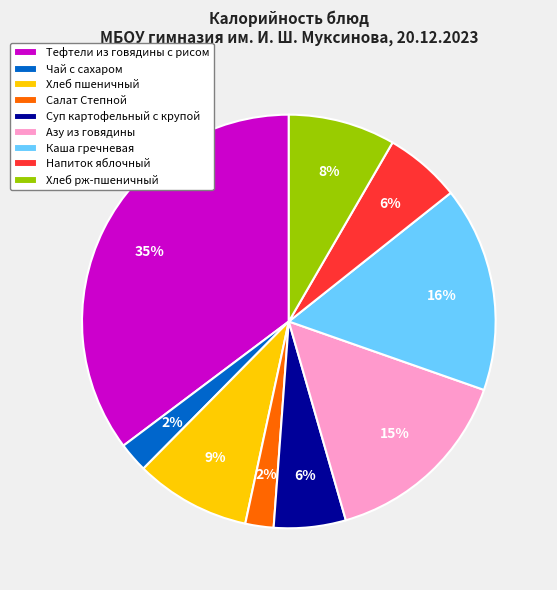

Is it true that Напиток яблочный is 6% of the pie?

True